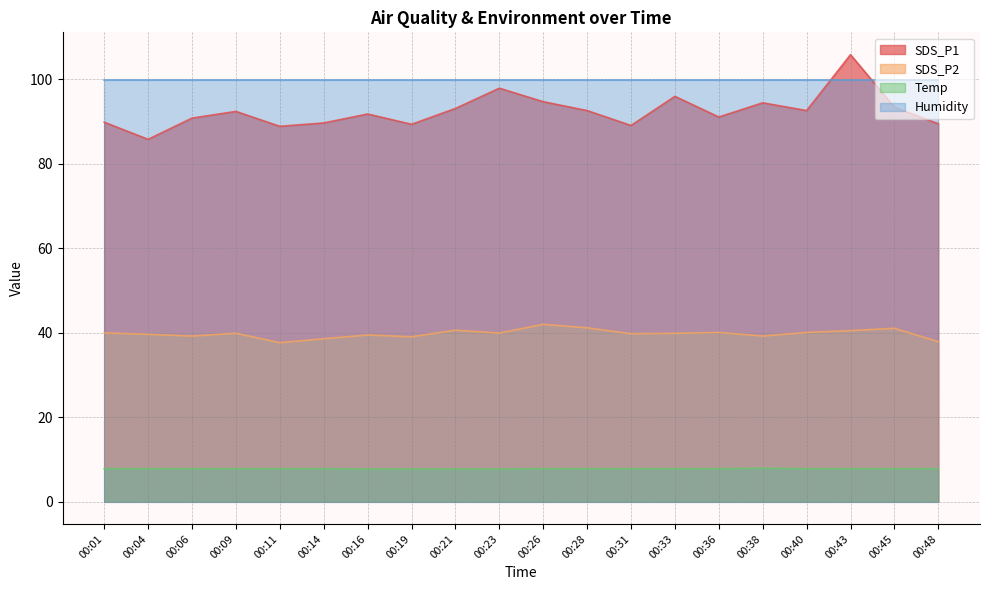

How many Temp values are between 7 and 8?

20